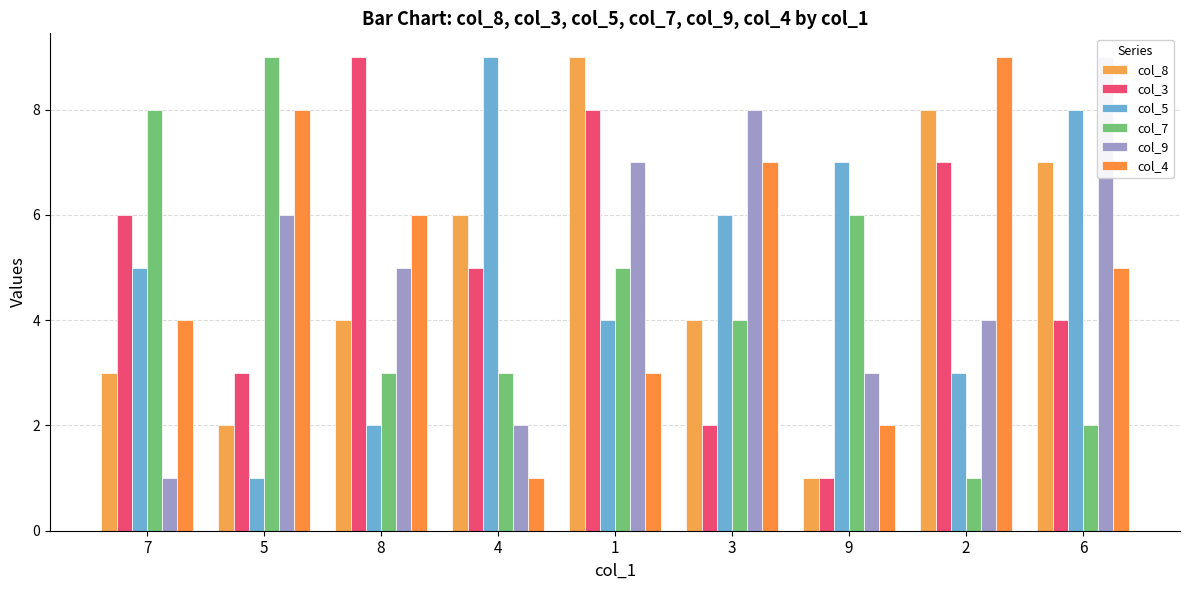

What is the label of the 4th bar from the right?

3